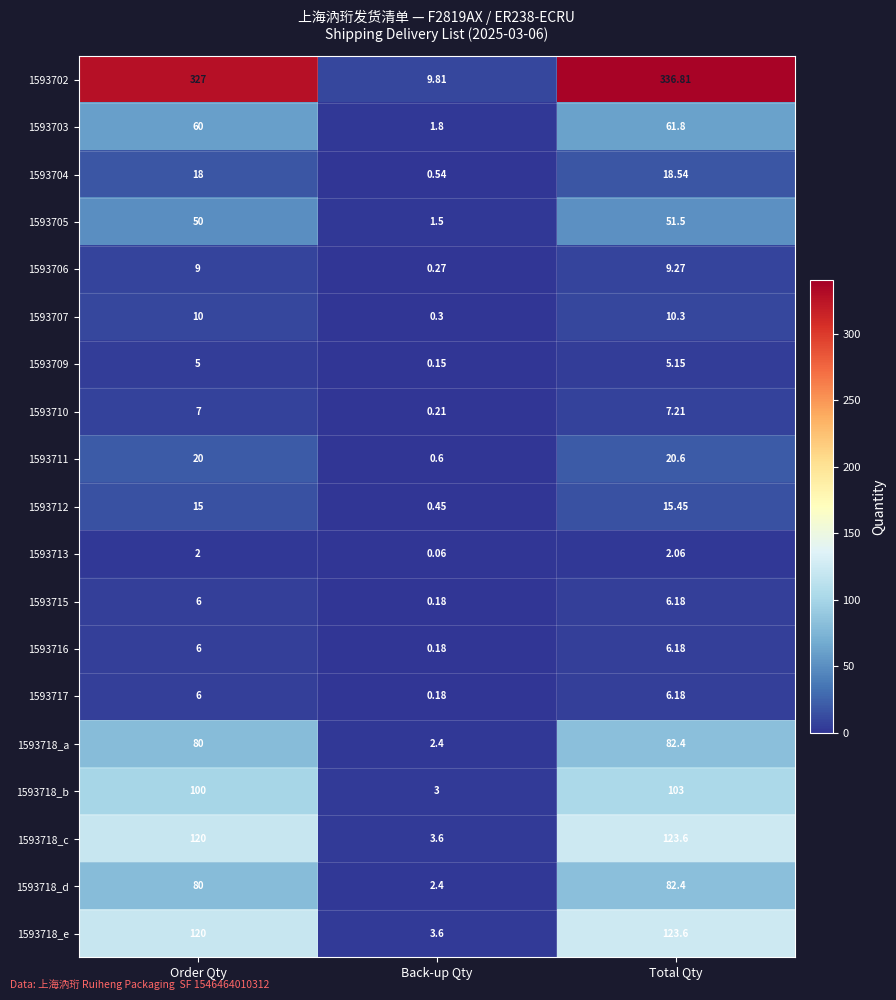

At which category does the chart reach its peak across all series?

Total Qty